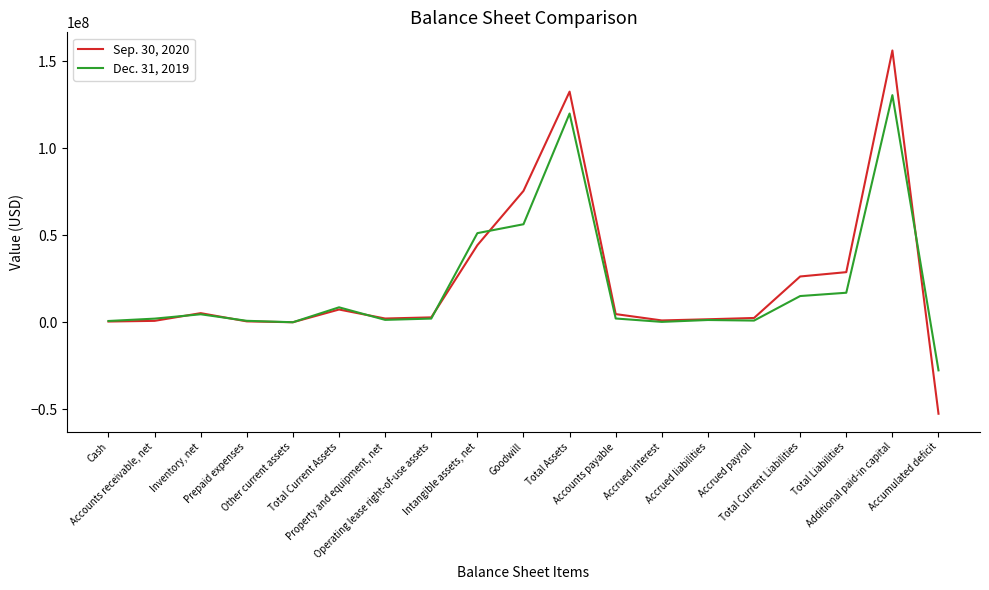

At how many categories does at least one series exceed 145111531?

1